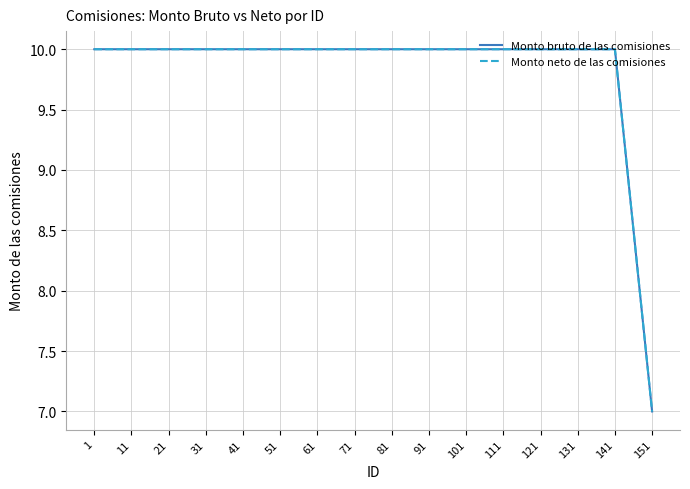

How many values in the Monto bruto de las comisiones series are below 10?

1